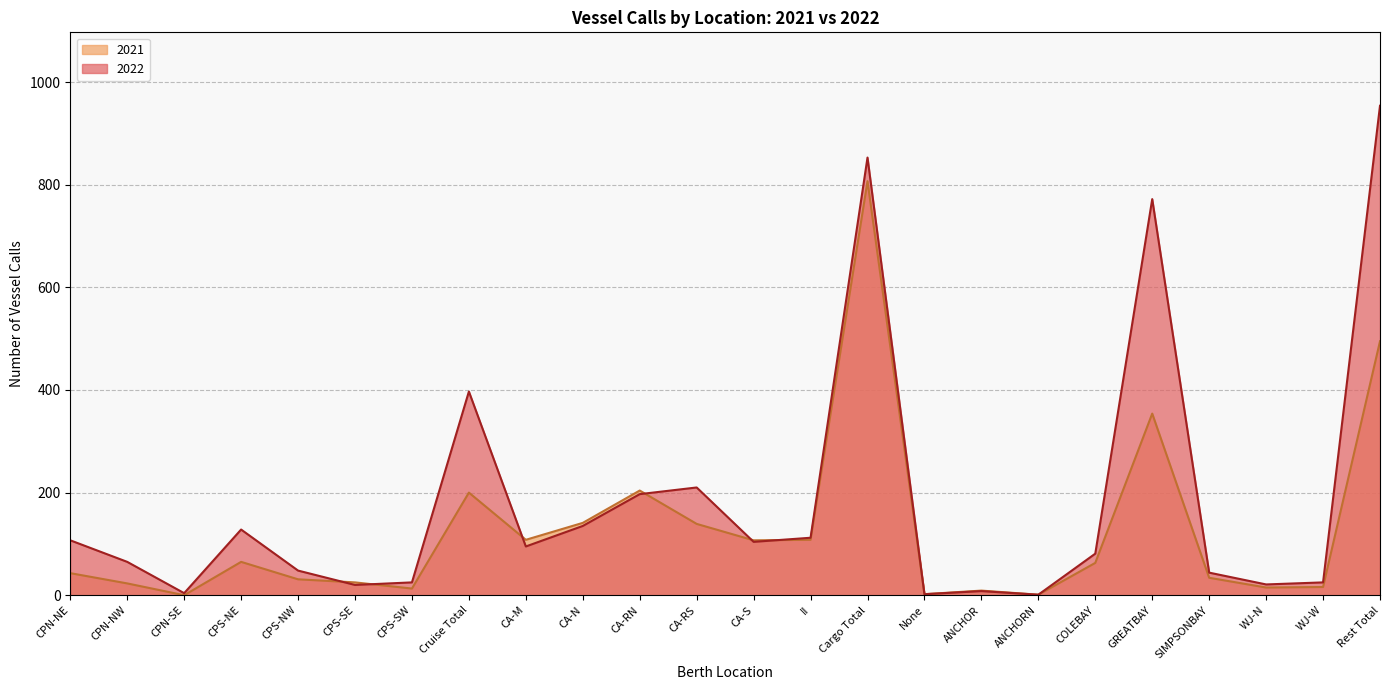

How many lines are shown in the chart?

2